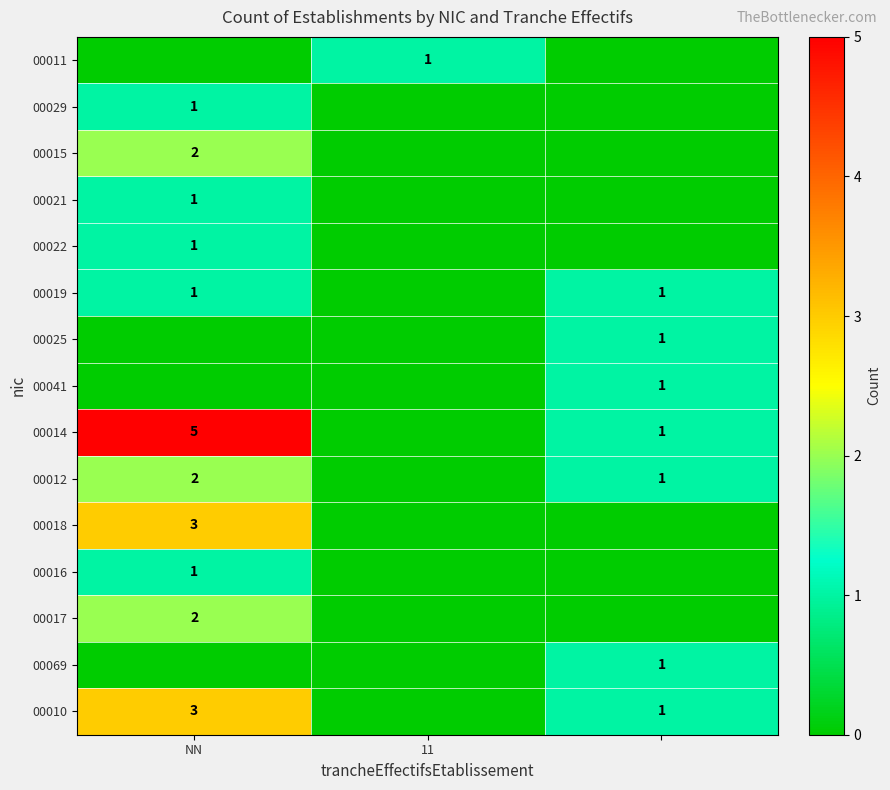

What is the greatest value displayed?

5